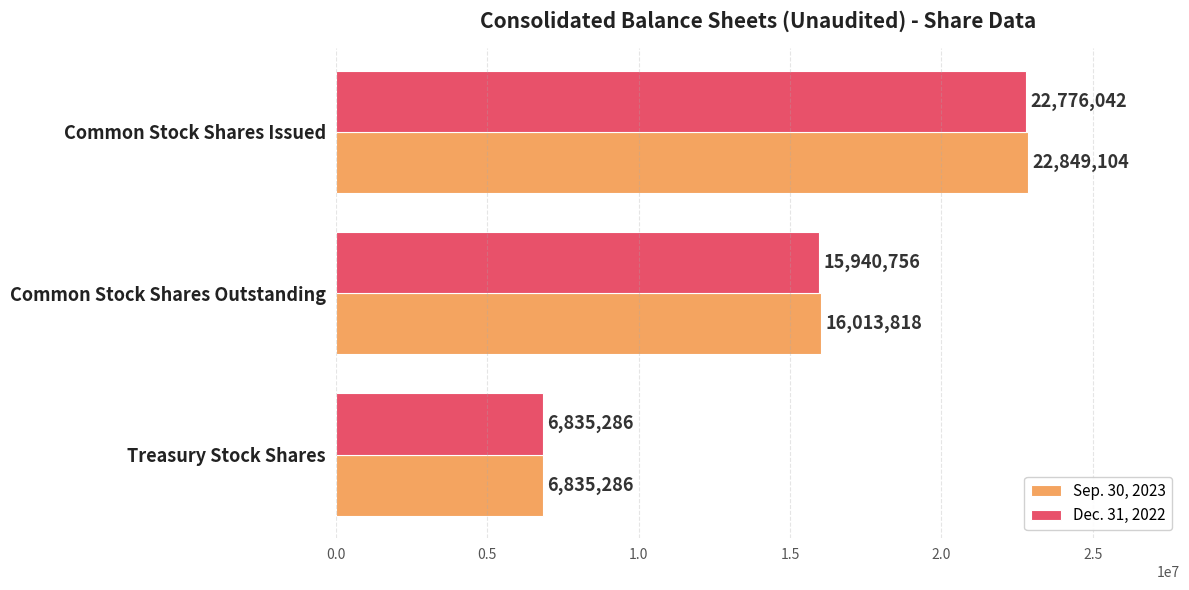

Rank the series by their average value, from lowest to highest.

Dec. 31, 2022, Sep. 30, 2023